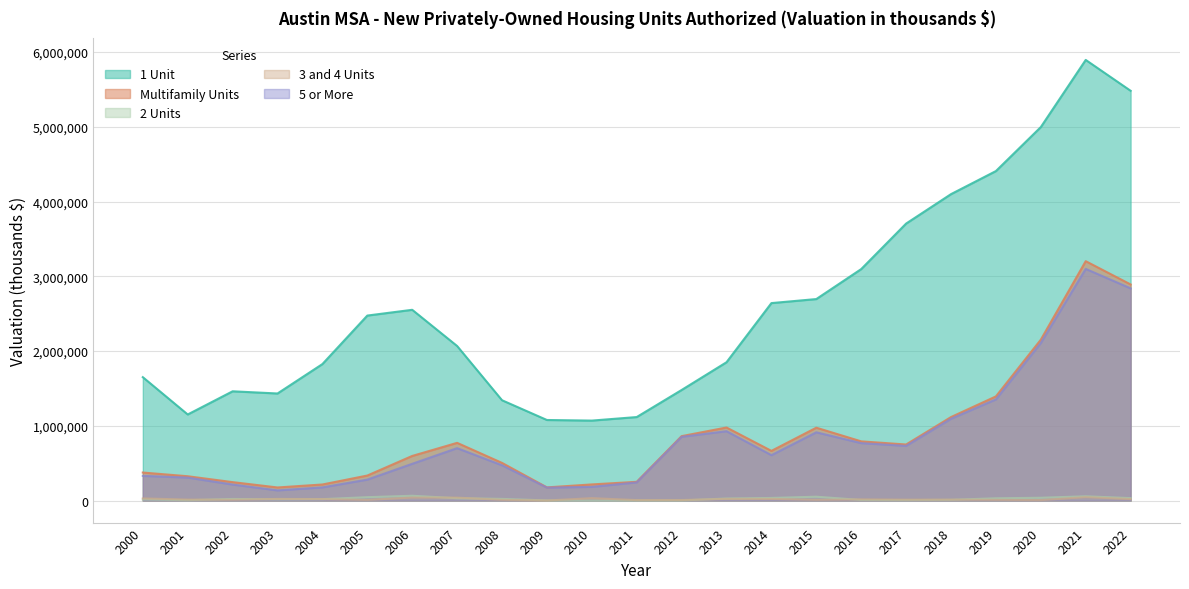

True or false: 5 or More and Multifamily Units intersect in this chart.

False